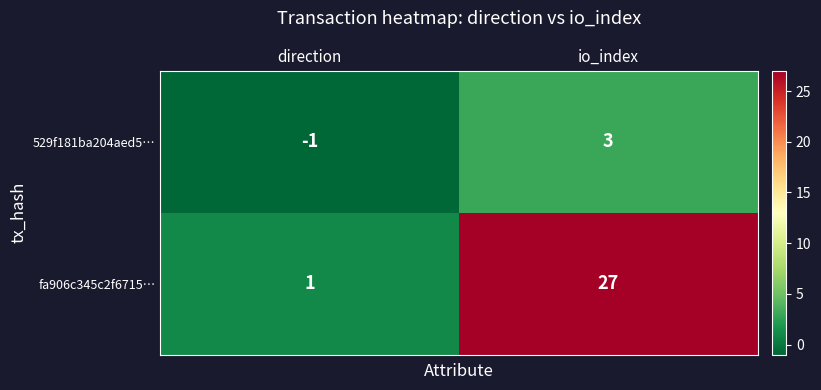

Reading right to left, list all the values displayed in this chart.

529f181ba204aed5…: io_index=3	direction=-1
fa906c345c2f6715…: io_index=27	direction=1